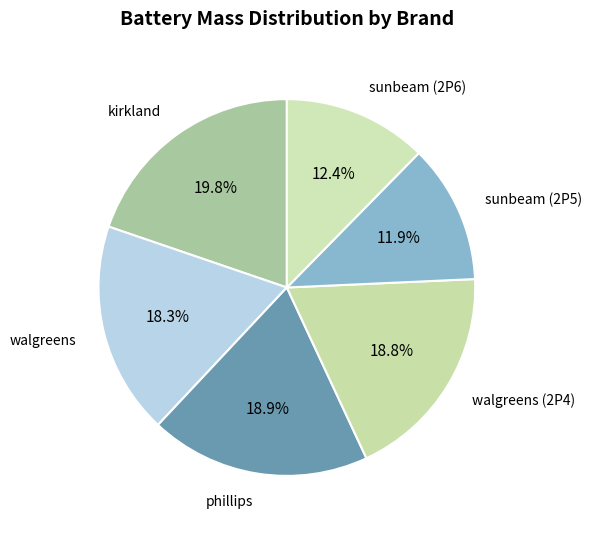

How many slices are in this pie chart?

6